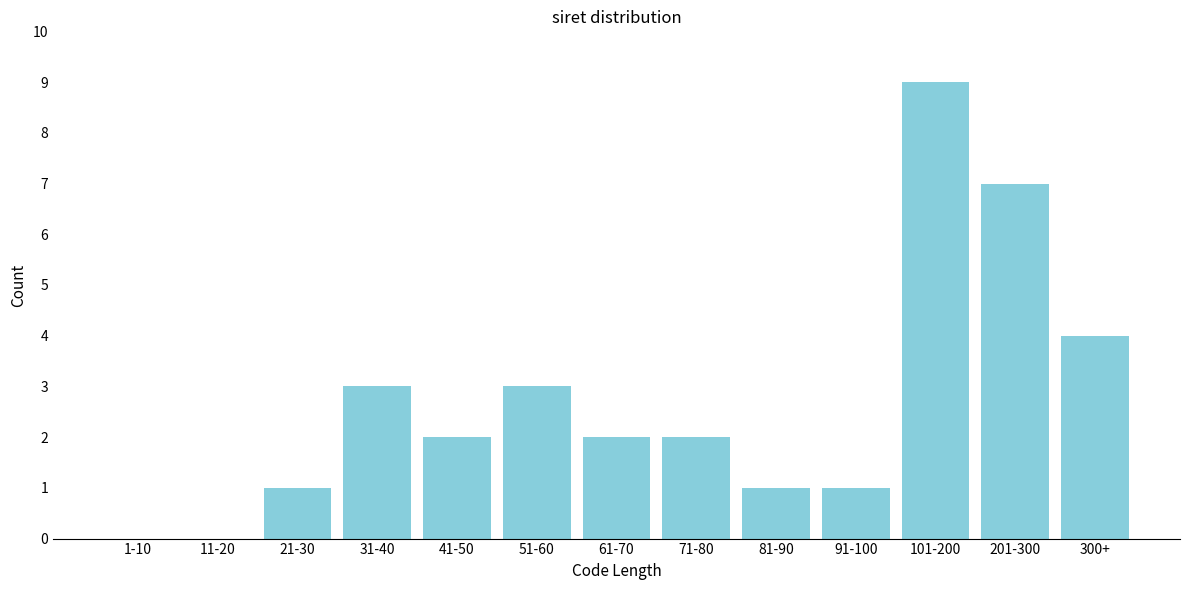

Reading left to right, extract all data points from this chart.

1-10=0	11-20=0	21-30=1	31-40=3	41-50=2	51-60=3	61-70=2	71-80=2	81-90=1	91-100=1	101-200=9	201-300=7	300+=4